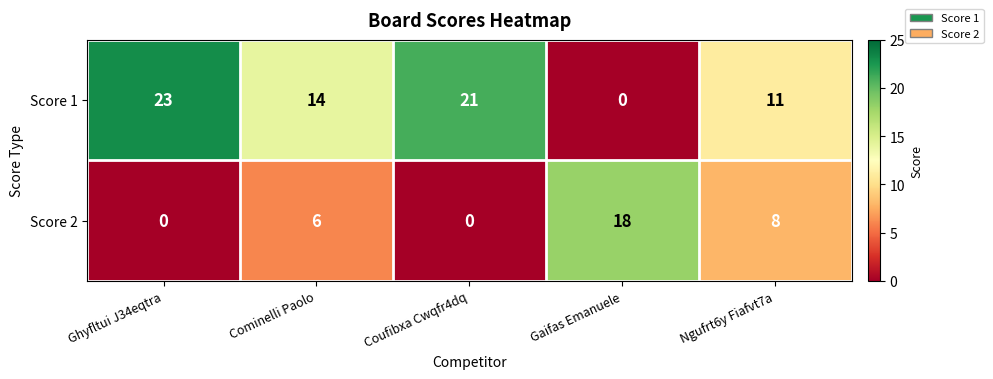

At which category is the sum across all series the highest?

Ghyfltui J34eqtra